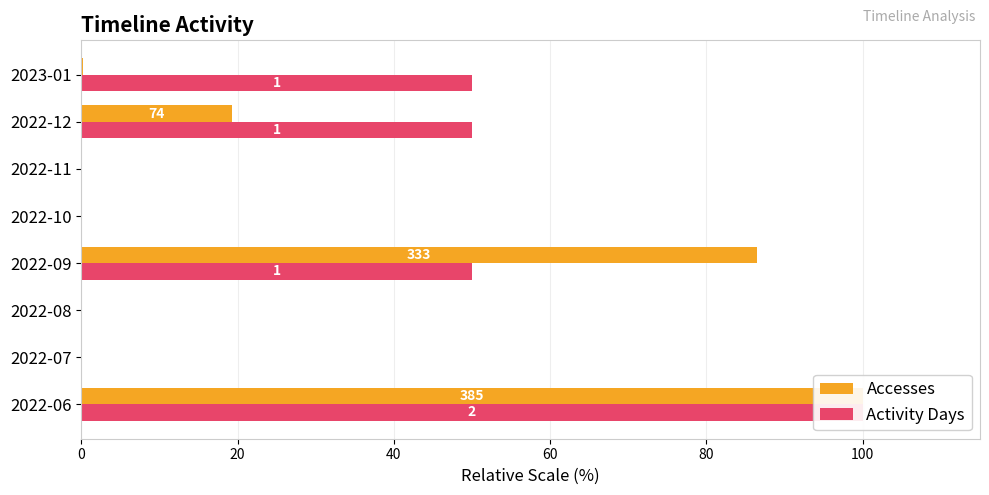

The Accesses series shows 48.4 at 2022-06. True or false?

False